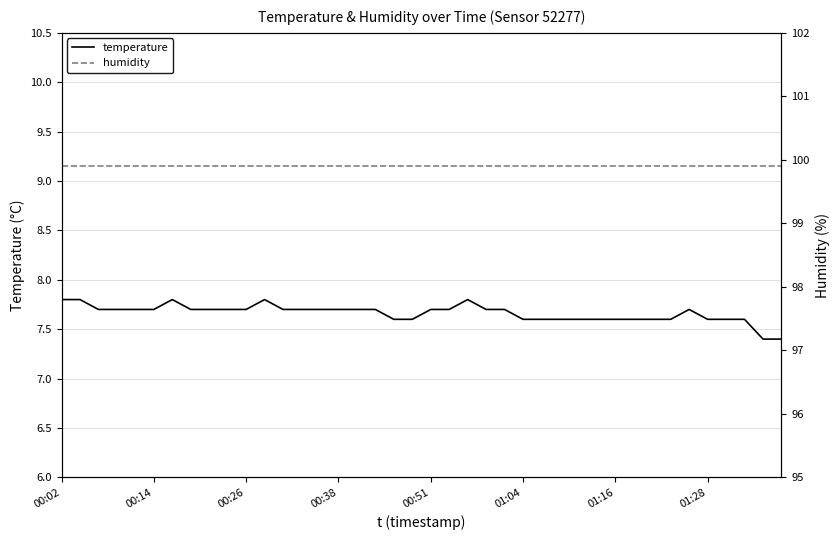

True or false: humidity and temperature cross at least once.

False